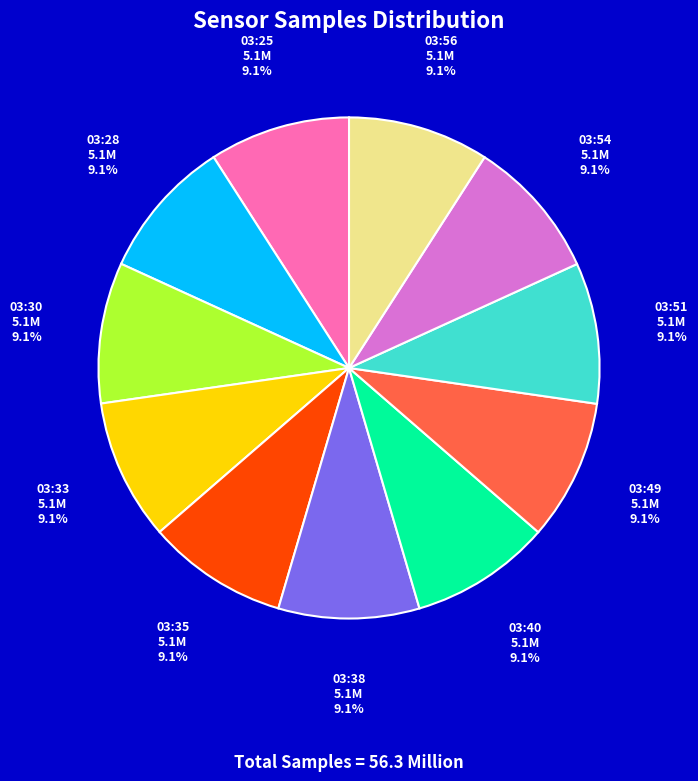

What percentage is NOT represented by 03:38?

90.9%